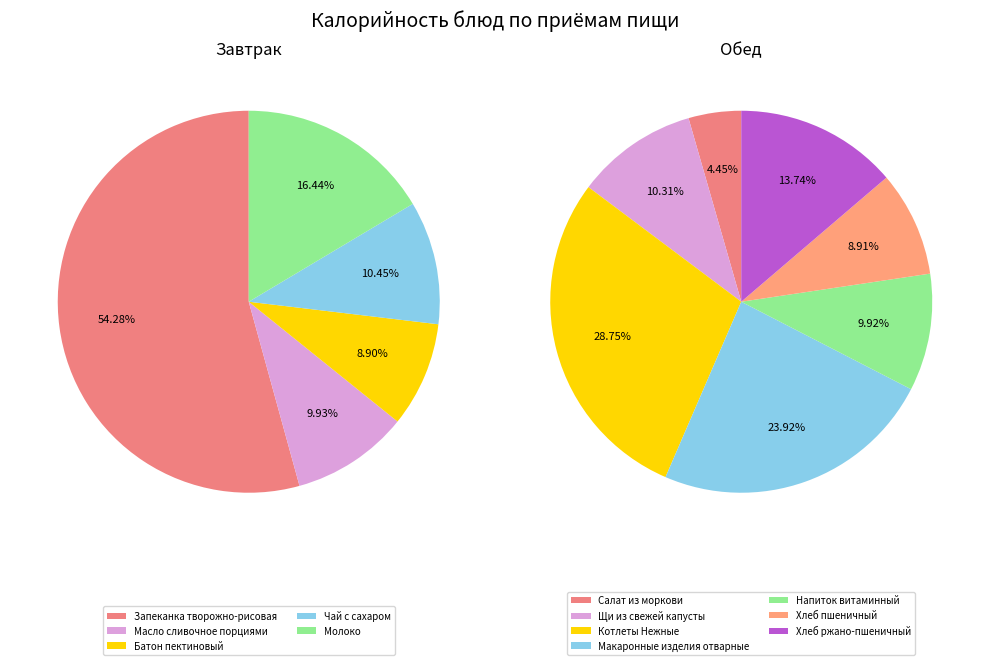

Between Молоко and Масло сливочное порциями, which is larger?

Молоко